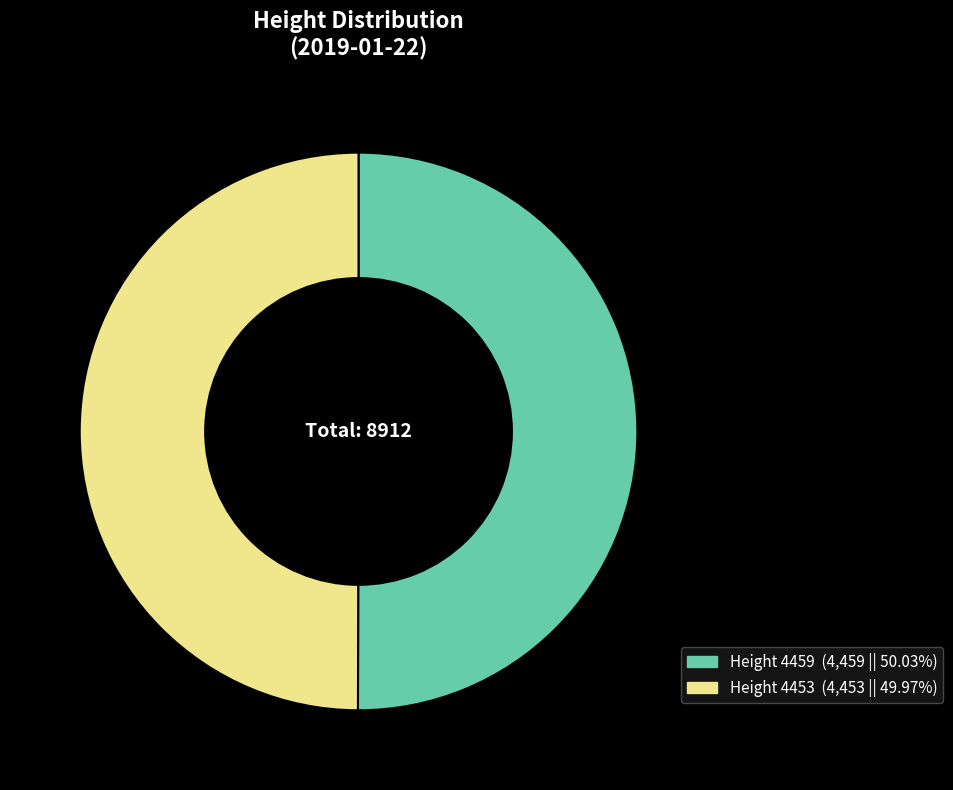

Which category has the smallest portion of the pie?

4453